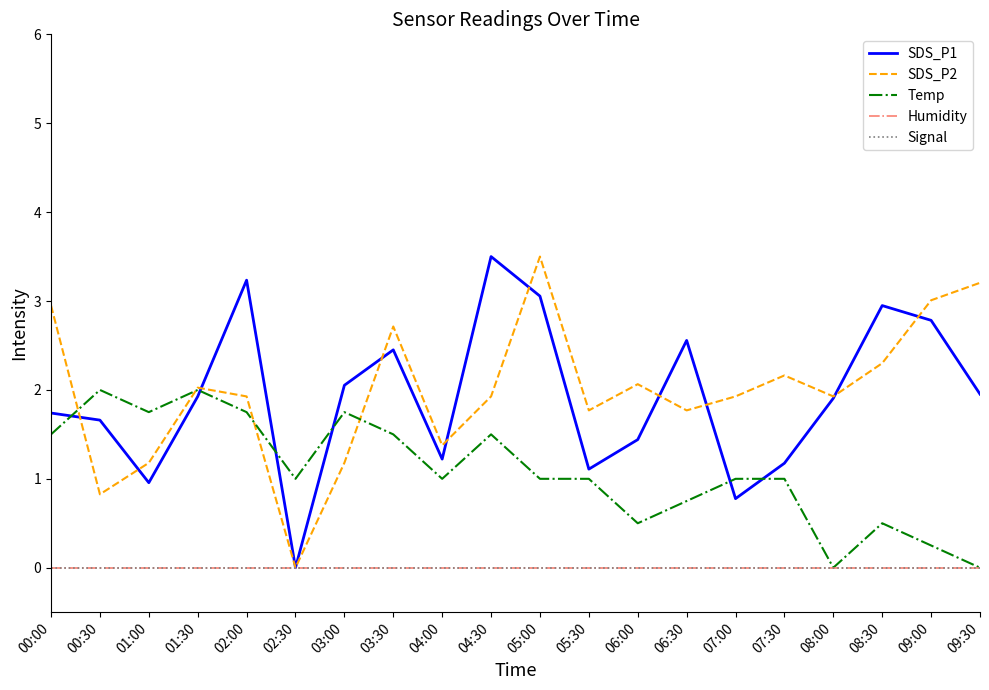

Reading left to right, list all the values displayed in this chart.

SDS_P1: 00:00=1.7	00:30=1.7	01:00=1.0	01:30=1.9	02:00=3.2	02:30=0.0	03:00=2.1	03:30=2.5	04:00=1.2	04:30=3.5	05:00=3.1	05:30=1.1	06:00=1.4	06:30=2.6	07:00=0.8	07:30=1.2	08:00=1.9	08:30=2.9	09:00=2.8	09:30=2.0
SDS_P2: 00:00=2.9	00:30=0.8	01:00=1.2	01:30=2.0	02:00=1.9	02:30=0.0	03:00=1.2	03:30=2.7	04:00=1.4	04:30=1.9	05:00=3.5	05:30=1.8	06:00=2.1	06:30=1.8	07:00=1.9	07:30=2.2	08:00=1.9	08:30=2.3	09:00=3.0	09:30=3.2
Temp: 00:00=1.5	00:30=2.0	01:00=1.7	01:30=2.0	02:00=1.7	02:30=1.0	03:00=1.7	03:30=1.5	04:00=1.0	04:30=1.5	05:00=1.0	05:30=1.0	06:00=0.5	06:30=0.8	07:00=1.0	07:30=1.0	08:00=0.0	08:30=0.5	09:00=0.3	09:30=0.0
Humidity: 00:00=0.0	00:30=0.0	01:00=0.0	01:30=0.0	02:00=0.0	02:30=0.0	03:00=0.0	03:30=0.0	04:00=0.0	04:30=0.0	05:00=0.0	05:30=0.0	06:00=0.0	06:30=0.0	07:00=0.0	07:30=0.0	08:00=0.0	08:30=0.0	09:00=0.0	09:30=0.0
Signal: 00:00=0.0	00:30=0.0	01:00=0.0	01:30=0.0	02:00=0.0	02:30=0.0	03:00=0.0	03:30=0.0	04:00=0.0	04:30=0.0	05:00=0.0	05:30=0.0	06:00=0.0	06:30=0.0	07:00=0.0	07:30=0.0	08:00=0.0	08:30=0.0	09:00=0.0	09:30=0.0